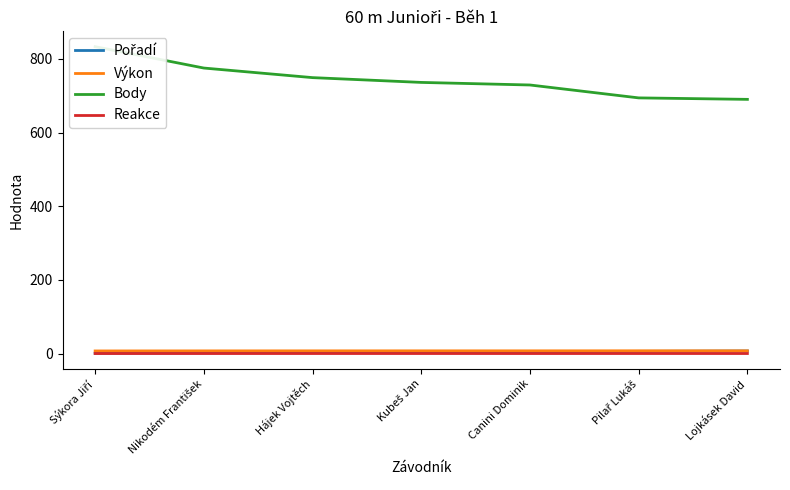

What are all the series names shown in the legend?

Pořadí, Výkon, Body, Reakce